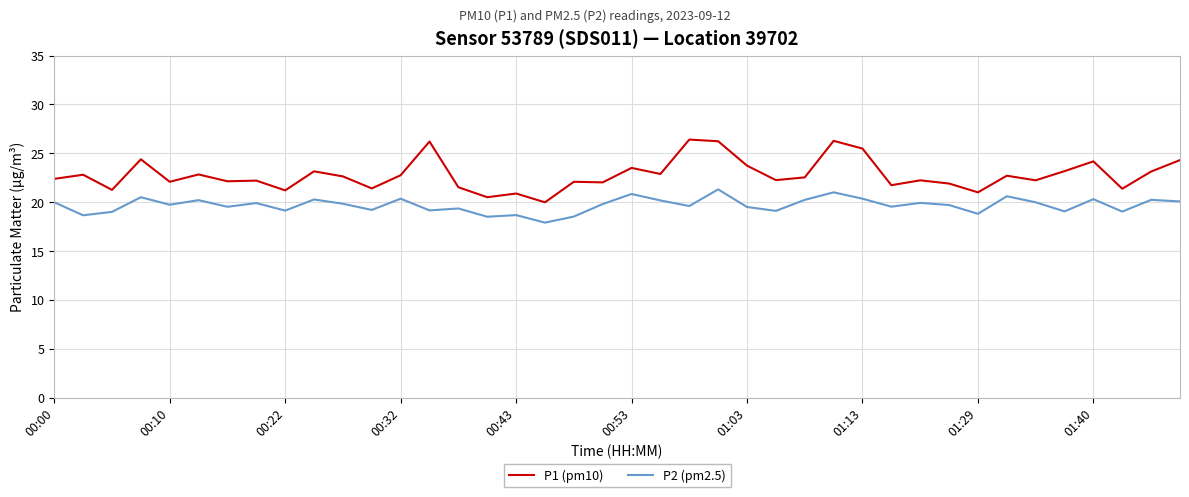

Which series has the largest range (max minus min)?

P1 (pm10)